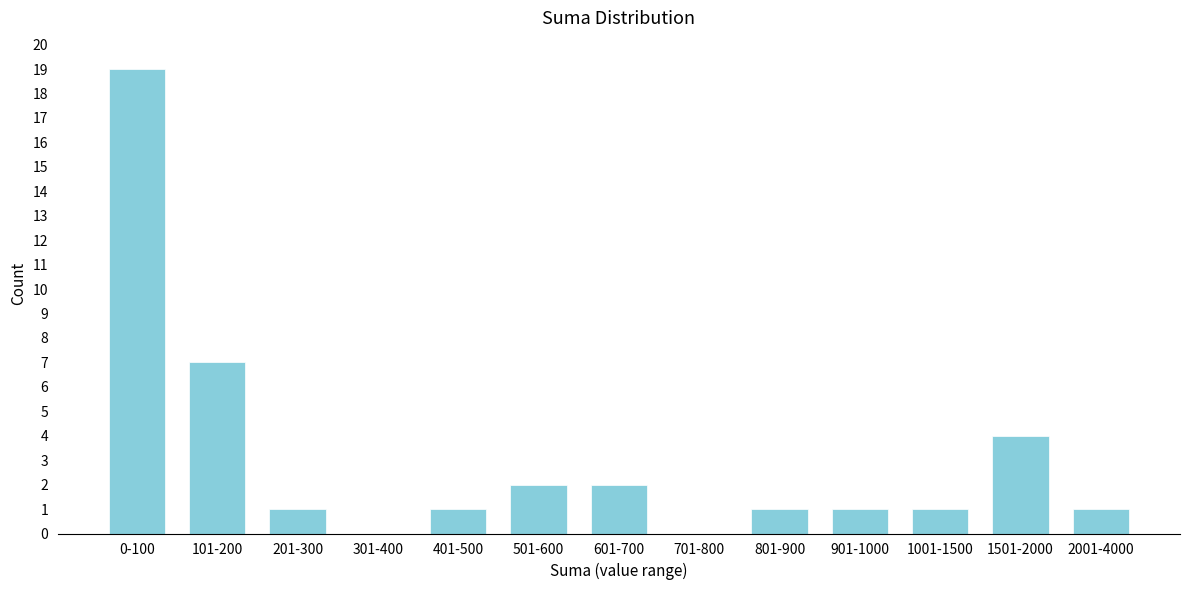

Reading left to right, transcribe all the data shown in this chart.

0-100=19	101-200=7	201-300=1	301-400=0	401-500=1	501-600=2	601-700=2	701-800=0	801-900=1	901-1000=1	1001-1500=1	1501-2000=4	2001-4000=1